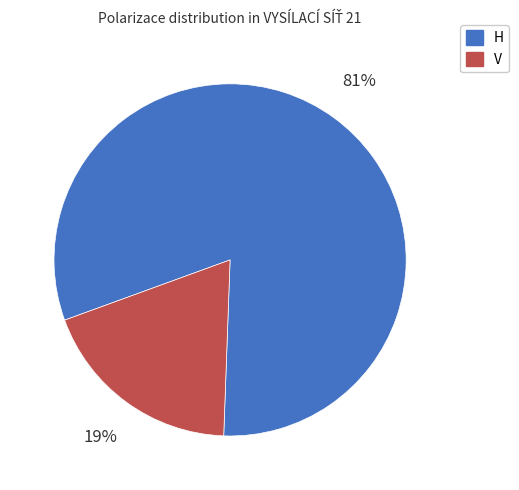

To the nearest percent, what percentage of the pie is H?

81%